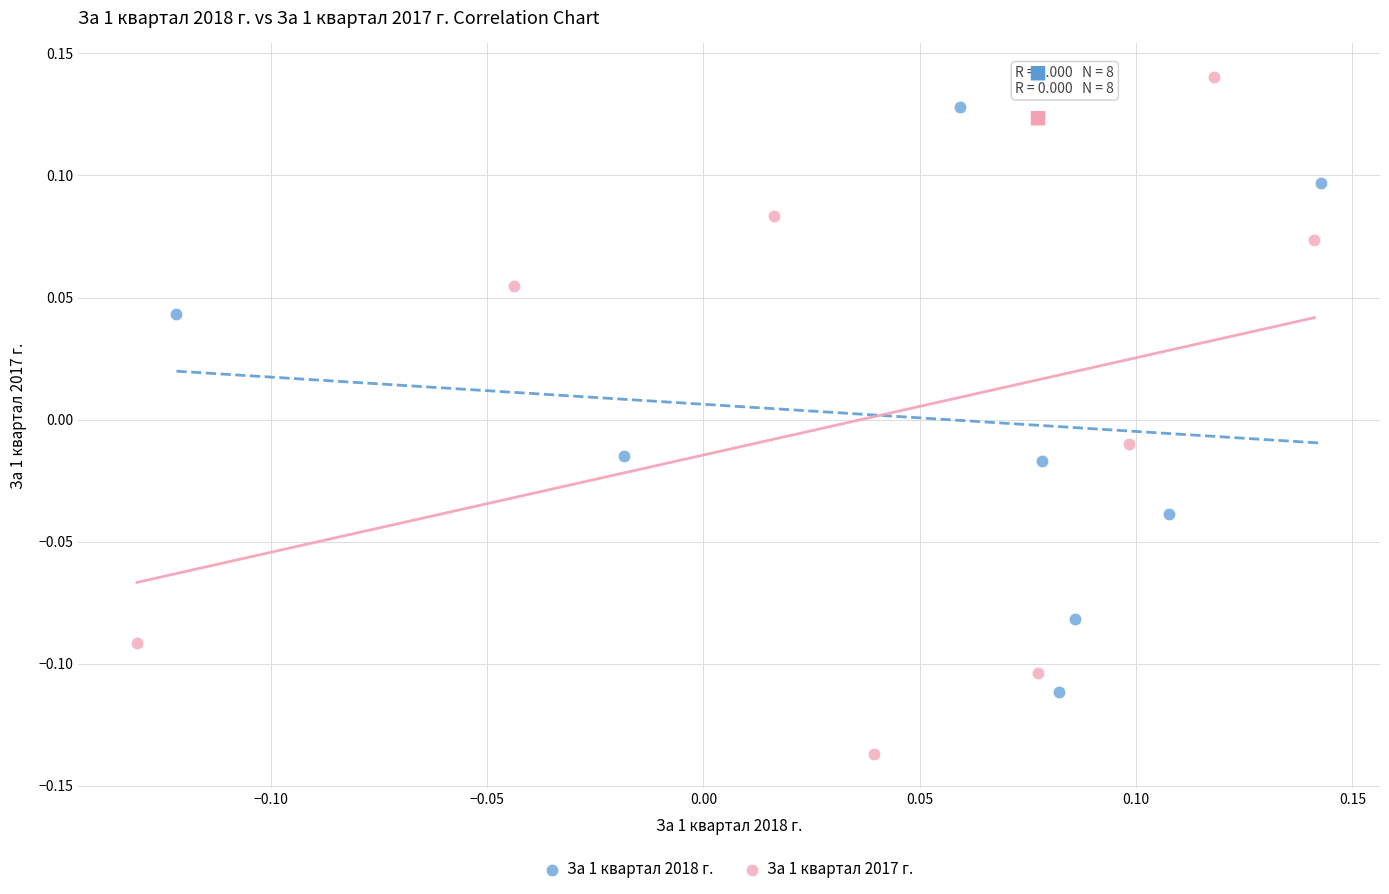

Which series reaches the minimum Y coordinate?

За 1 квартал 2017 г.